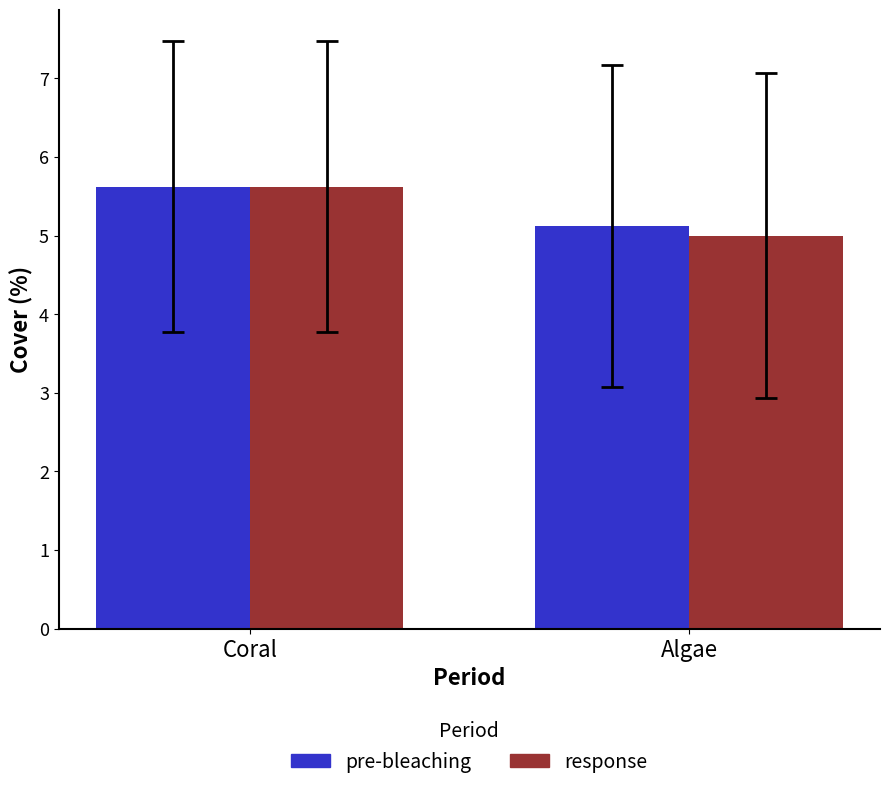

At which label does pre-bleaching reach its minimum?

Algae